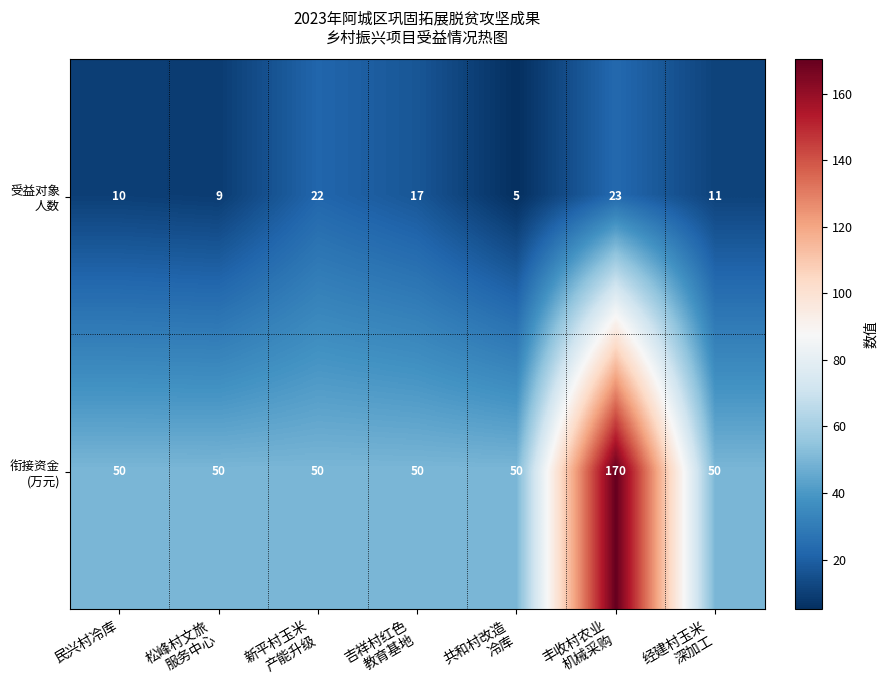

At how many categories does at least one series exceed 34?

7